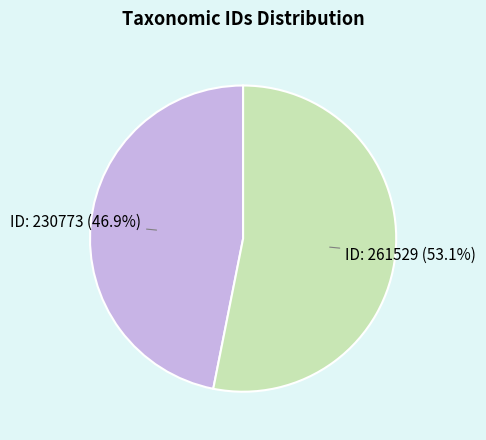

What is the smallest slice in the pie chart?

ID: 230773 (46.9%)